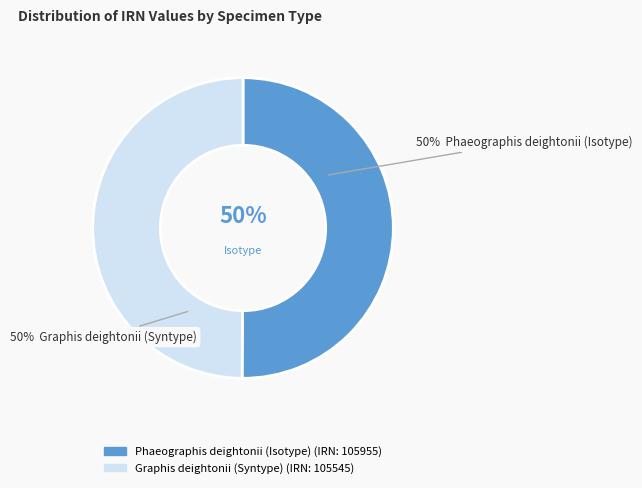

Approximately how many times larger is the value at Phaeographis deightonii (Isotype) compared to Graphis deightonii (Syntype)?

1.0